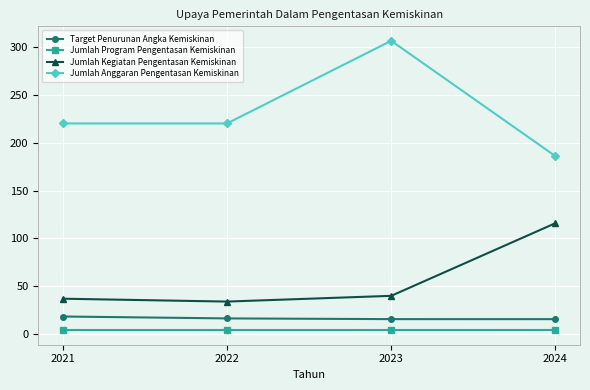

The Jumlah Program Pengentasan Kemiskinan series shows 4.0 at 2022. True or false?

True